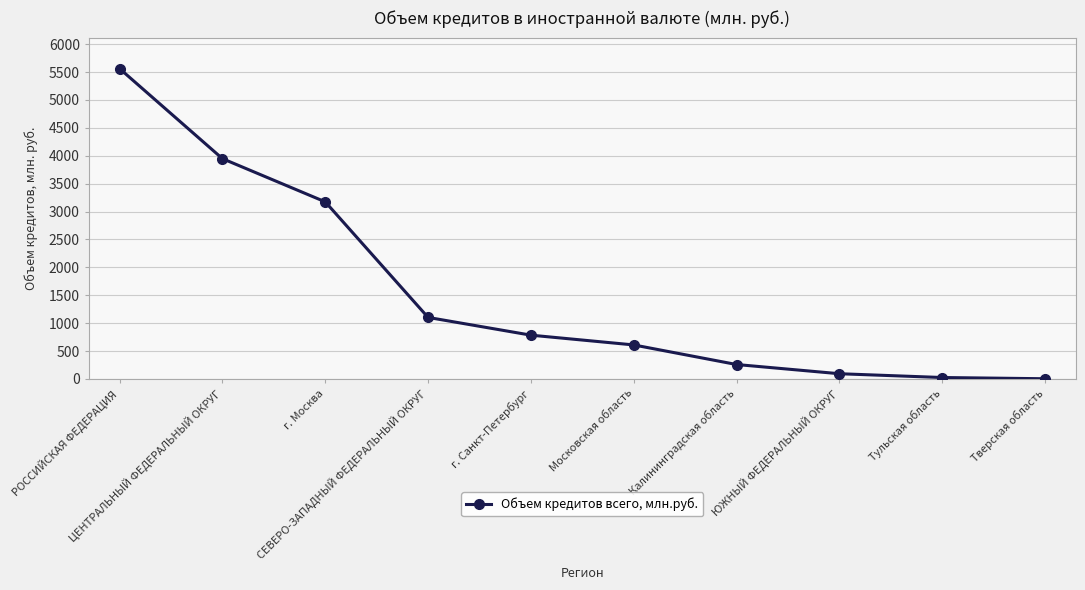

What is the difference between the values at Калининградская область and ЦЕНТРАЛЬНЫЙ ФЕДЕРАЛЬНЫЙ ОКРУГ?

3689